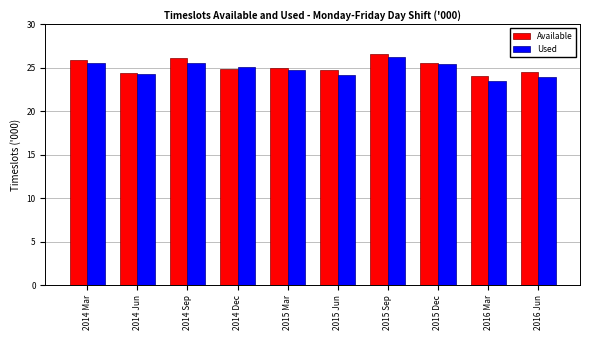

What is the smallest value displayed?

23.5